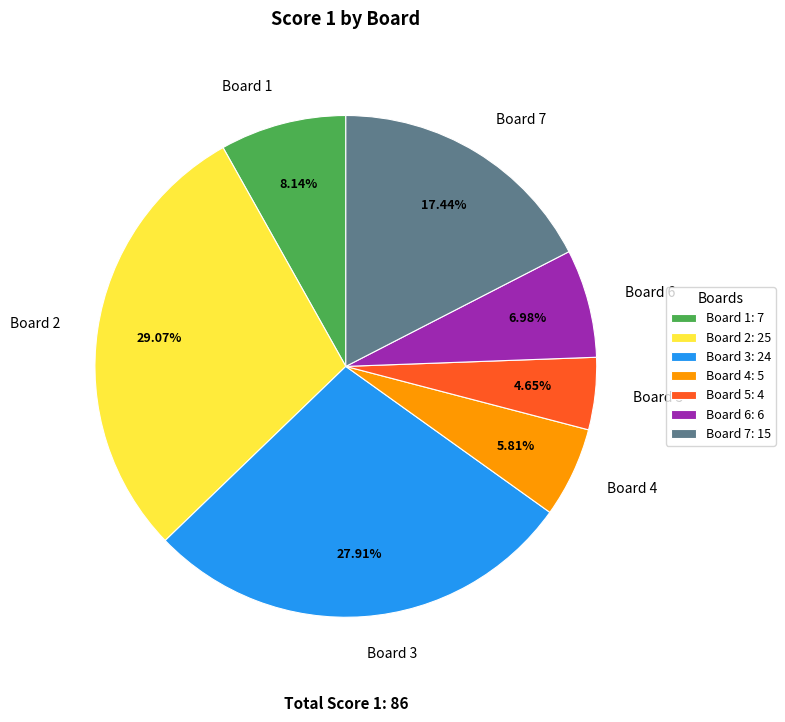

What percentage is the Board 5 slice, to the nearest percent?

5%